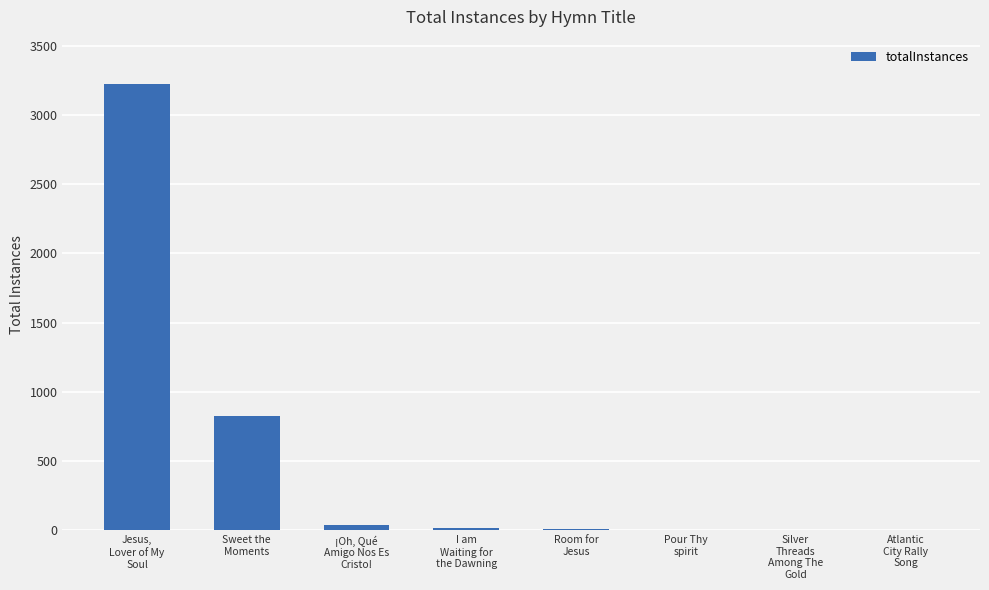

What is the sum of all values?

4117